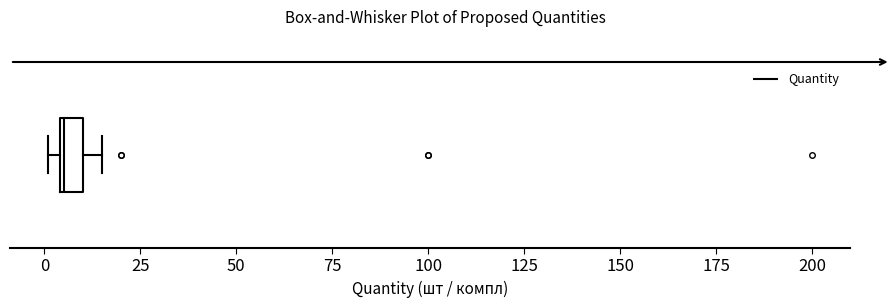

Where is the right edge of the box on the x-axis? The values are not printed on the chart, so give them approximately, as read against the axis.

10